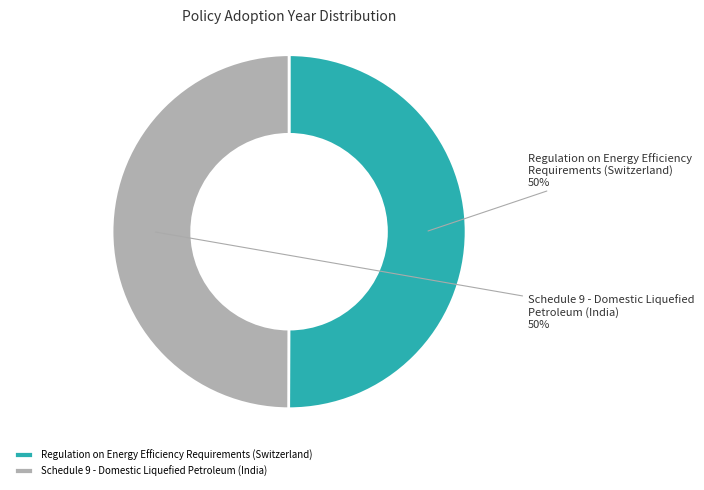

What is the ratio of the value at Regulation on Energy Efficiency Requirements (Switzerland) to the value at Schedule 9 - Domestic Liquefied Petroleum (India)?

1.0